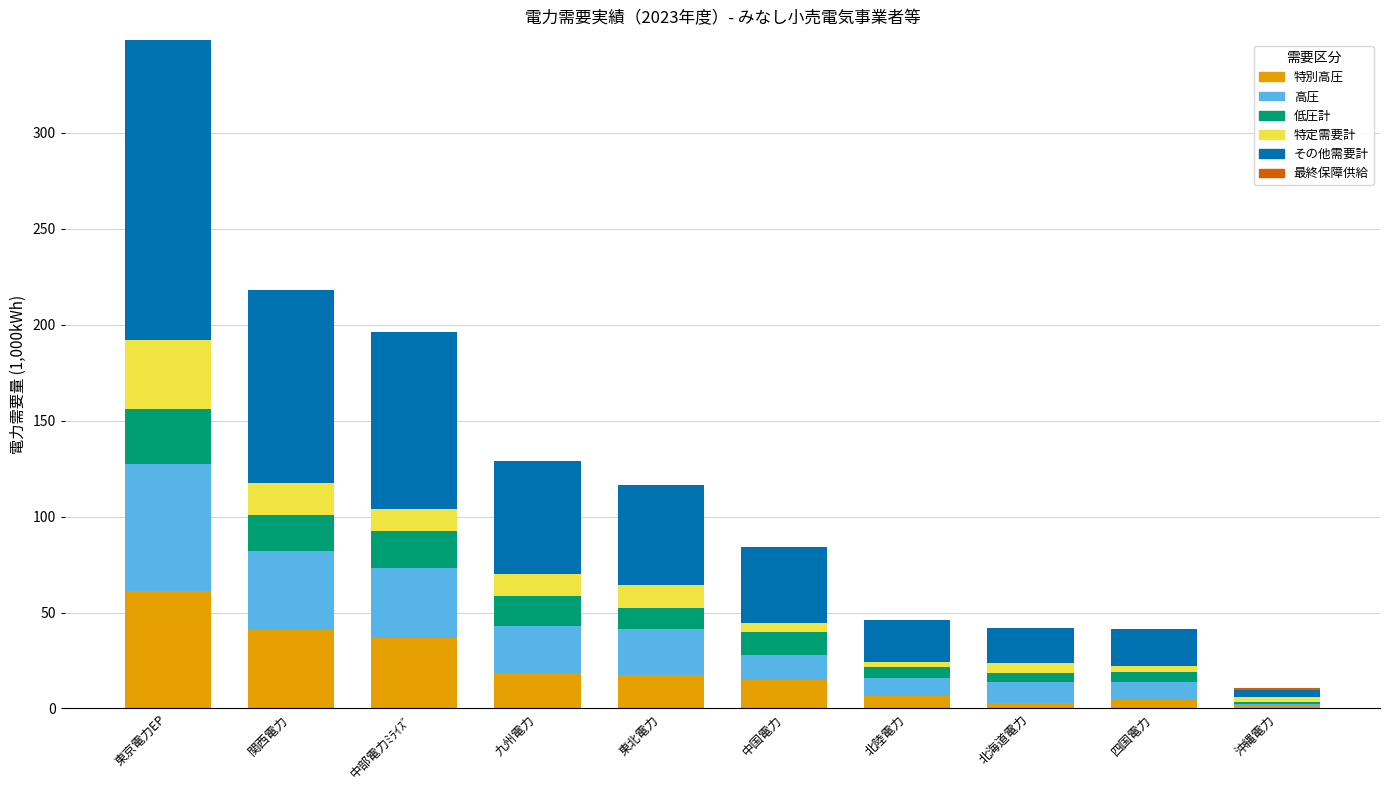

What is the total value across all series at 九州電力?

128.7